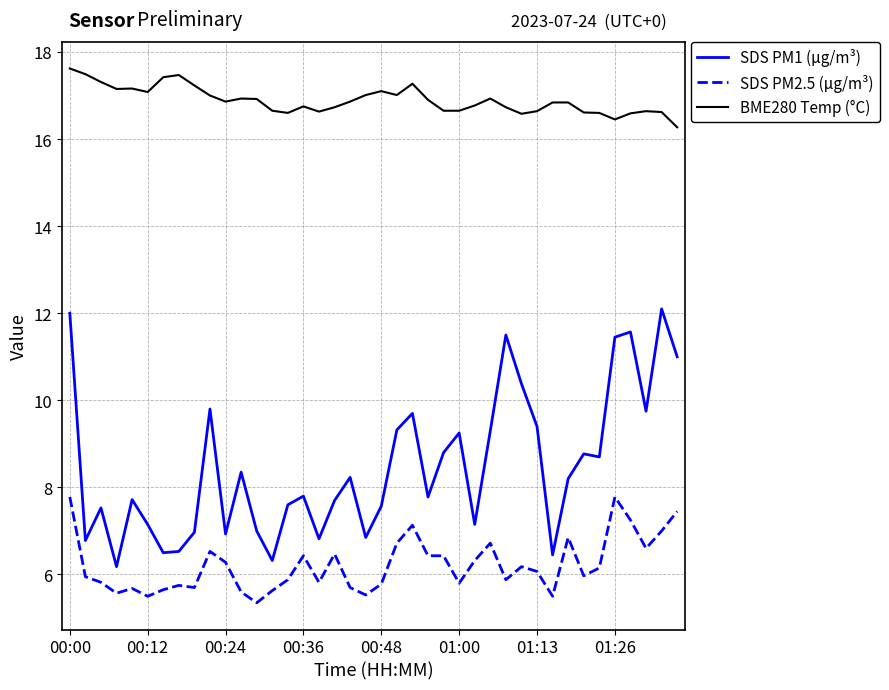

What is the greatest value displayed?

17.6